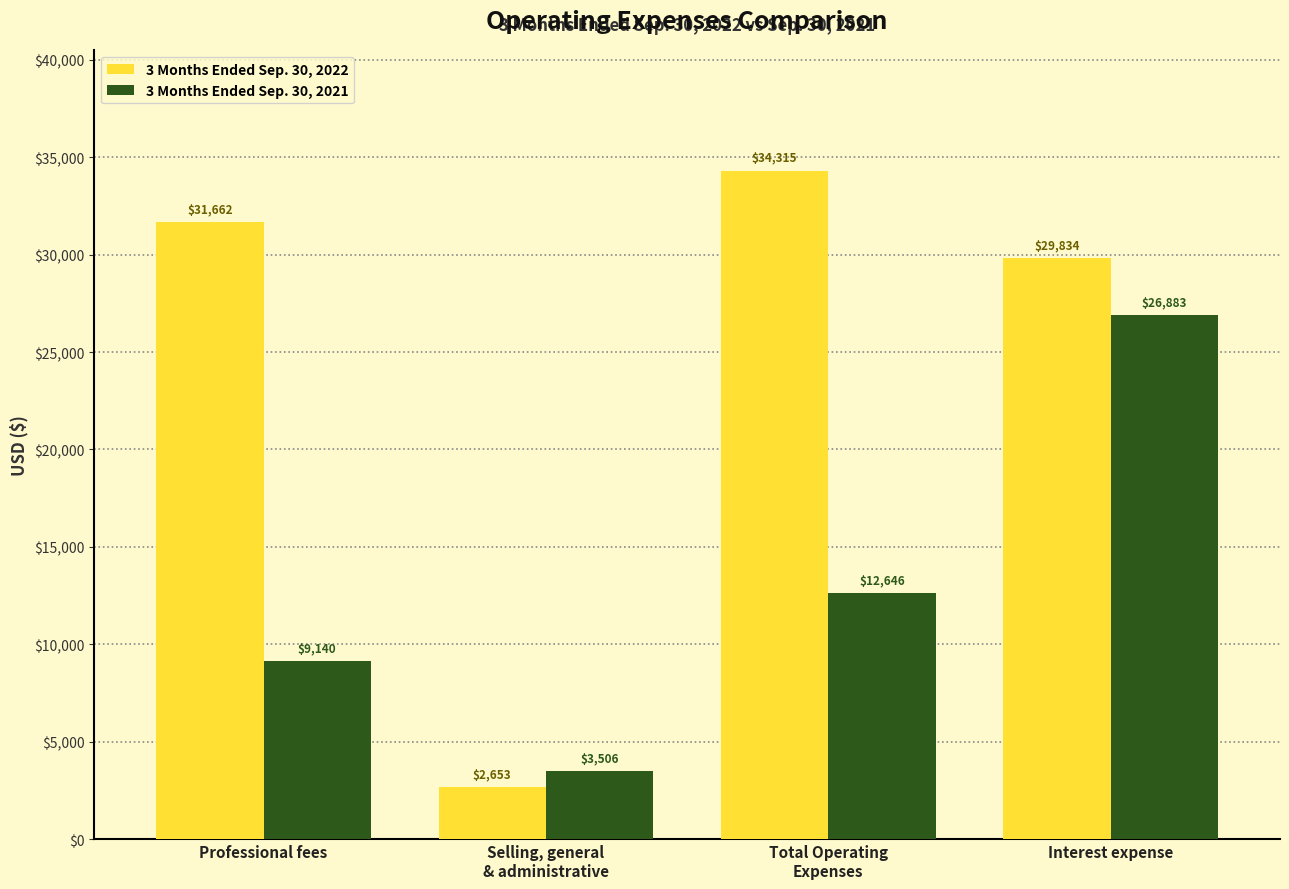

What are all the series names shown in the legend?

3 Months Ended Sep. 30, 2022, 3 Months Ended Sep. 30, 2021